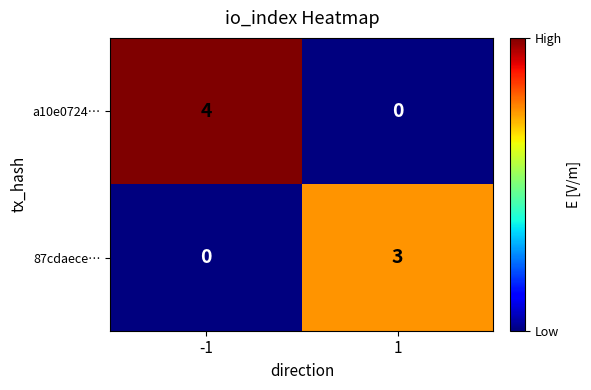

What is the maximum value shown in the chart?

4